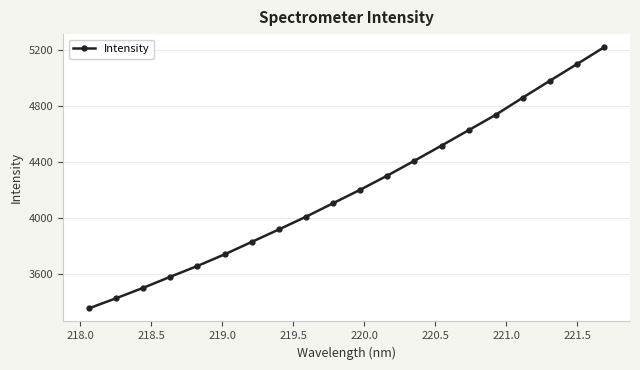

What is the difference between the maximum and minimum values?

1860.9